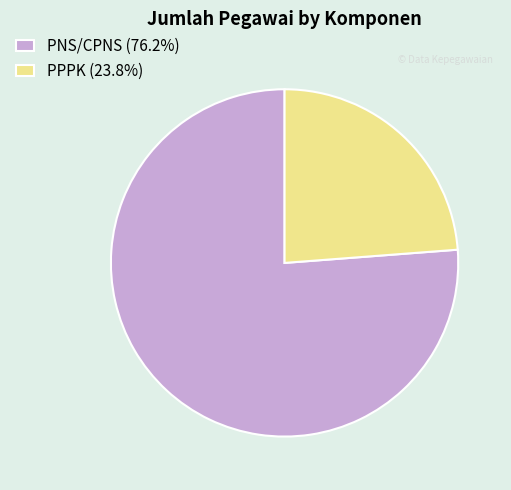

What is the smallest slice in the pie chart?

PPPK